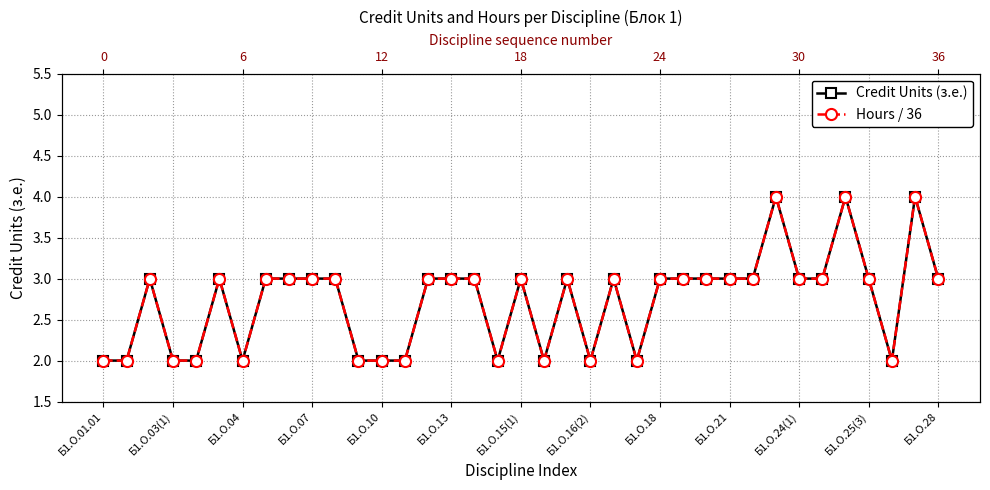

What is the value of the Hours / 36 point at the 34th from the left?

3